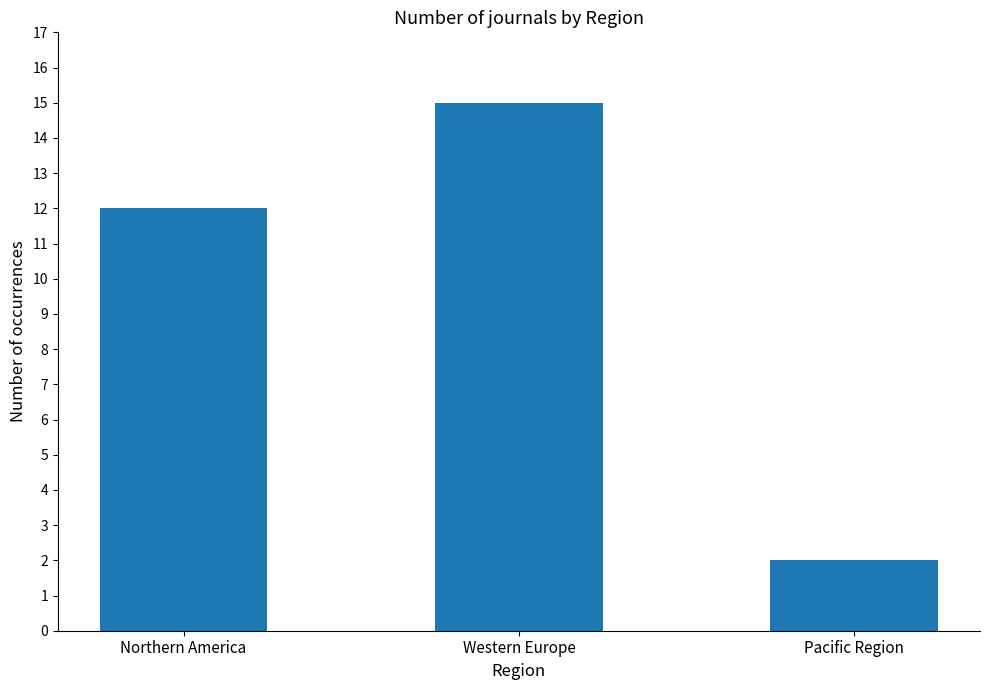

Is it true that the value at Northern America is 12?

True